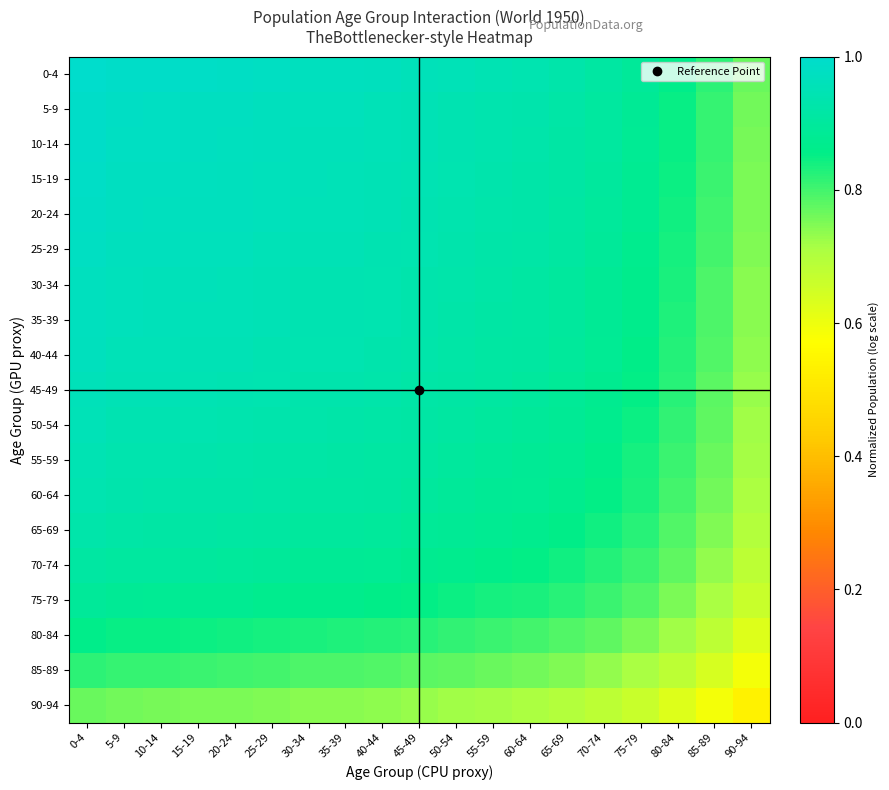

Reading left to right, extract all data points from this chart.

0-4: 0-4=1.0	5-9=1.0	10-14=1.0	15-19=1.0	20-24=1.0	25-29=1.0	30-34=1.0	35-39=1.0	40-44=1.0	45-49=1.0	50-54=1.0	55-59=0.9	60-64=0.9	65-69=0.9	70-74=0.9	75-79=0.9	80-84=0.9	85-89=0.8	90-94=0.8
5-9: 0-4=1.0	5-9=1.0	10-14=1.0	15-19=1.0	20-24=1.0	25-29=1.0	30-34=1.0	35-39=1.0	40-44=1.0	45-49=1.0	50-54=0.9	55-59=0.9	60-64=0.9	65-69=0.9	70-74=0.9	75-79=0.9	80-84=0.9	85-89=0.8	90-94=0.8
10-14: 0-4=1.0	5-9=1.0	10-14=1.0	15-19=1.0	20-24=1.0	25-29=1.0	30-34=1.0	35-39=1.0	40-44=1.0	45-49=0.9	50-54=0.9	55-59=0.9	60-64=0.9	65-69=0.9	70-74=0.9	75-79=0.9	80-84=0.8	85-89=0.8	90-94=0.8
15-19: 0-4=1.0	5-9=1.0	10-14=1.0	15-19=1.0	20-24=1.0	25-29=1.0	30-34=1.0	35-39=1.0	40-44=1.0	45-49=0.9	50-54=0.9	55-59=0.9	60-64=0.9	65-69=0.9	70-74=0.9	75-79=0.9	80-84=0.8	85-89=0.8	90-94=0.8
20-24: 0-4=1.0	5-9=1.0	10-14=1.0	15-19=1.0	20-24=1.0	25-29=1.0	30-34=1.0	35-39=1.0	40-44=0.9	45-49=0.9	50-54=0.9	55-59=0.9	60-64=0.9	65-69=0.9	70-74=0.9	75-79=0.9	80-84=0.8	85-89=0.8	90-94=0.8
25-29: 0-4=1.0	5-9=1.0	10-14=1.0	15-19=1.0	20-24=1.0	25-29=1.0	30-34=1.0	35-39=0.9	40-44=0.9	45-49=0.9	50-54=0.9	55-59=0.9	60-64=0.9	65-69=0.9	70-74=0.9	75-79=0.9	80-84=0.8	85-89=0.8	90-94=0.7
30-34: 0-4=1.0	5-9=1.0	10-14=1.0	15-19=1.0	20-24=1.0	25-29=1.0	30-34=0.9	35-39=0.9	40-44=0.9	45-49=0.9	50-54=0.9	55-59=0.9	60-64=0.9	65-69=0.9	70-74=0.9	75-79=0.9	80-84=0.8	85-89=0.8	90-94=0.7
35-39: 0-4=1.0	5-9=1.0	10-14=1.0	15-19=1.0	20-24=1.0	25-29=0.9	30-34=0.9	35-39=0.9	40-44=0.9	45-49=0.9	50-54=0.9	55-59=0.9	60-64=0.9	65-69=0.9	70-74=0.9	75-79=0.9	80-84=0.8	85-89=0.8	90-94=0.7
40-44: 0-4=1.0	5-9=1.0	10-14=1.0	15-19=1.0	20-24=0.9	25-29=0.9	30-34=0.9	35-39=0.9	40-44=0.9	45-49=0.9	50-54=0.9	55-59=0.9	60-64=0.9	65-69=0.9	70-74=0.9	75-79=0.9	80-84=0.8	85-89=0.8	90-94=0.7
45-49: 0-4=1.0	5-9=1.0	10-14=0.9	15-19=0.9	20-24=0.9	25-29=0.9	30-34=0.9	35-39=0.9	40-44=0.9	45-49=0.9	50-54=0.9	55-59=0.9	60-64=0.9	65-69=0.9	70-74=0.9	75-79=0.9	80-84=0.8	85-89=0.8	90-94=0.7
50-54: 0-4=1.0	5-9=0.9	10-14=0.9	15-19=0.9	20-24=0.9	25-29=0.9	30-34=0.9	35-39=0.9	40-44=0.9	45-49=0.9	50-54=0.9	55-59=0.9	60-64=0.9	65-69=0.9	70-74=0.9	75-79=0.8	80-84=0.8	85-89=0.8	90-94=0.7
55-59: 0-4=0.9	5-9=0.9	10-14=0.9	15-19=0.9	20-24=0.9	25-29=0.9	30-34=0.9	35-39=0.9	40-44=0.9	45-49=0.9	50-54=0.9	55-59=0.9	60-64=0.9	65-69=0.9	70-74=0.9	75-79=0.8	80-84=0.8	85-89=0.8	90-94=0.7
60-64: 0-4=0.9	5-9=0.9	10-14=0.9	15-19=0.9	20-24=0.9	25-29=0.9	30-34=0.9	35-39=0.9	40-44=0.9	45-49=0.9	50-54=0.9	55-59=0.9	60-64=0.9	65-69=0.9	70-74=0.9	75-79=0.8	80-84=0.8	85-89=0.8	90-94=0.7
65-69: 0-4=0.9	5-9=0.9	10-14=0.9	15-19=0.9	20-24=0.9	25-29=0.9	30-34=0.9	35-39=0.9	40-44=0.9	45-49=0.9	50-54=0.9	55-59=0.9	60-64=0.9	65-69=0.9	70-74=0.8	75-79=0.8	80-84=0.8	85-89=0.7	90-94=0.7
70-74: 0-4=0.9	5-9=0.9	10-14=0.9	15-19=0.9	20-24=0.9	25-29=0.9	30-34=0.9	35-39=0.9	40-44=0.9	45-49=0.9	50-54=0.9	55-59=0.9	60-64=0.9	65-69=0.8	70-74=0.8	75-79=0.8	80-84=0.8	85-89=0.7	90-94=0.7
75-79: 0-4=0.9	5-9=0.9	10-14=0.9	15-19=0.9	20-24=0.9	25-29=0.9	30-34=0.9	35-39=0.9	40-44=0.9	45-49=0.9	50-54=0.8	55-59=0.8	60-64=0.8	65-69=0.8	70-74=0.8	75-79=0.8	80-84=0.8	85-89=0.7	90-94=0.7
80-84: 0-4=0.9	5-9=0.9	10-14=0.8	15-19=0.8	20-24=0.8	25-29=0.8	30-34=0.8	35-39=0.8	40-44=0.8	45-49=0.8	50-54=0.8	55-59=0.8	60-64=0.8	65-69=0.8	70-74=0.8	75-79=0.8	80-84=0.7	85-89=0.7	90-94=0.6
85-89: 0-4=0.8	5-9=0.8	10-14=0.8	15-19=0.8	20-24=0.8	25-29=0.8	30-34=0.8	35-39=0.8	40-44=0.8	45-49=0.8	50-54=0.8	55-59=0.8	60-64=0.8	65-69=0.7	70-74=0.7	75-79=0.7	80-84=0.7	85-89=0.6	90-94=0.6
90-94: 0-4=0.8	5-9=0.8	10-14=0.8	15-19=0.8	20-24=0.8	25-29=0.7	30-34=0.7	35-39=0.7	40-44=0.7	45-49=0.7	50-54=0.7	55-59=0.7	60-64=0.7	65-69=0.7	70-74=0.7	75-79=0.7	80-84=0.6	85-89=0.6	90-94=0.5